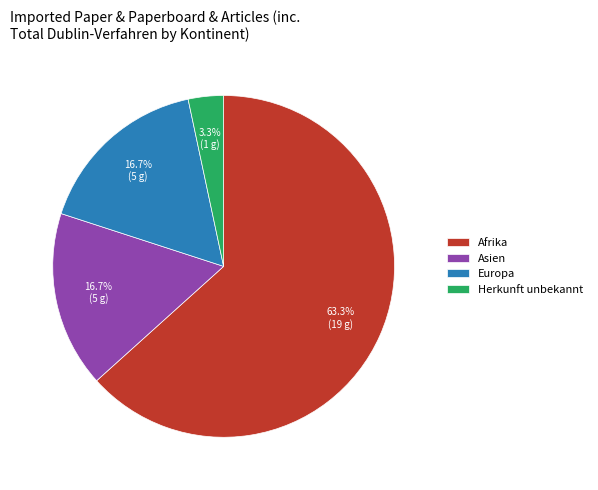

True or false: Asien accounts for 24% of the total.

False